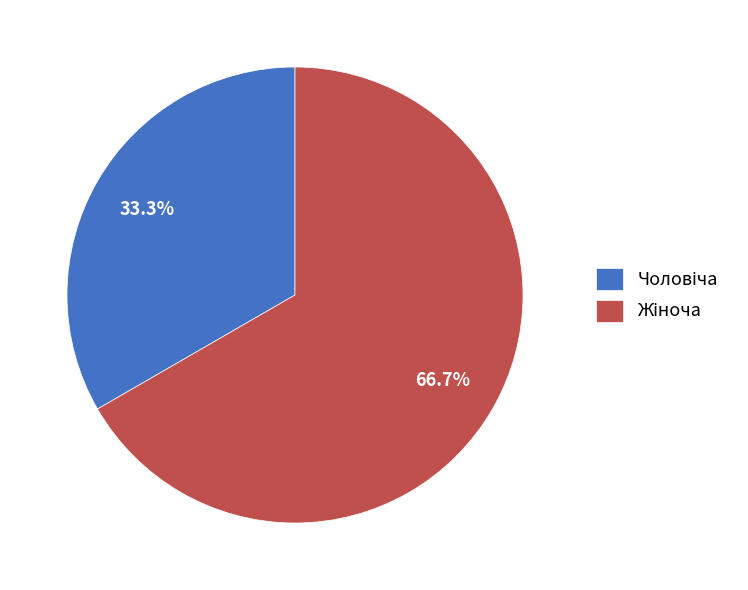

Does any single category account for the majority?

Yes